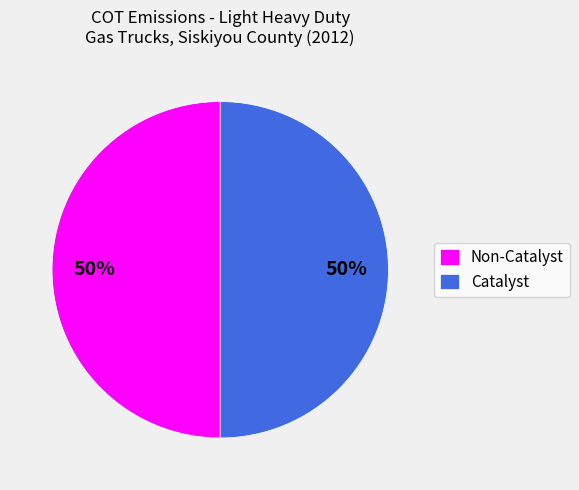

Approximately how many times larger is the value at Non-Catalyst compared to Catalyst?

1.0